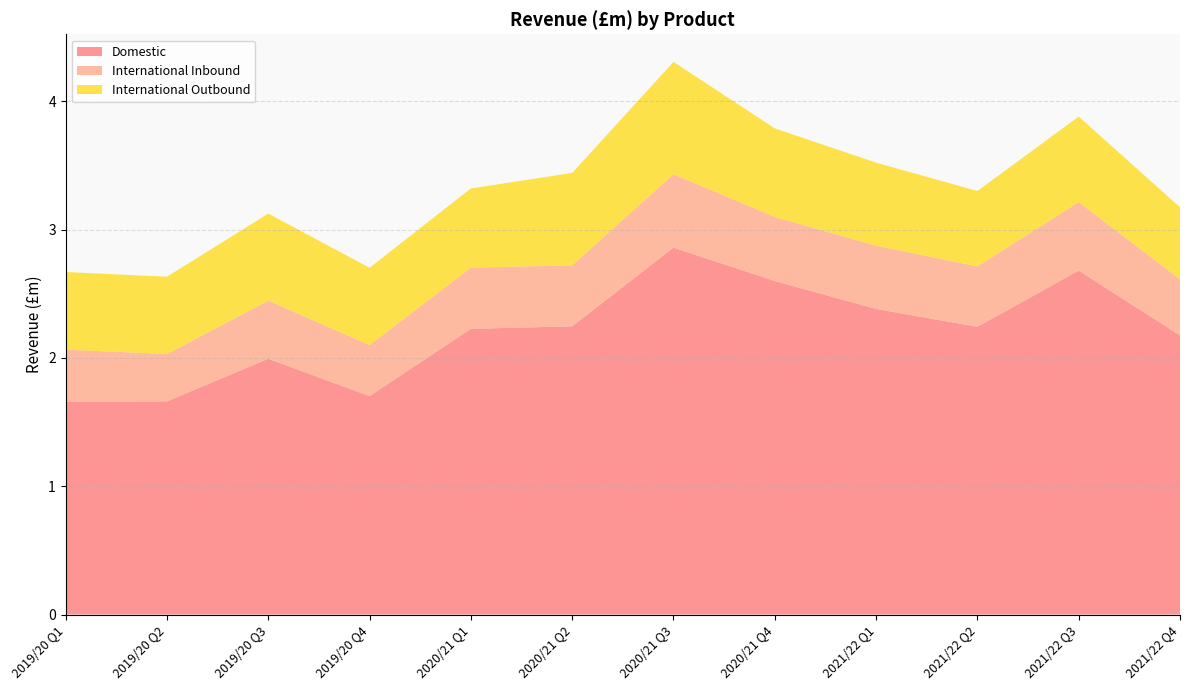

Reading left to right, extract all data points from this chart.

Domestic: 1659000000	1661000000	1993000000	1702000000	2226000000	2246000000	2859000000	2599000000	2381000000	2242000000	2680000000	2175000000
International Inbound: 405000000	369000000	453000000	398000000	477000000	475000000	572000000	499000000	493000000	471000000	534000000	437000000
International Outbound: 605000000	602000000	678000000	602000000	617000000	720000000	875000000	690000000	647000000	587000000	666000000	561000000